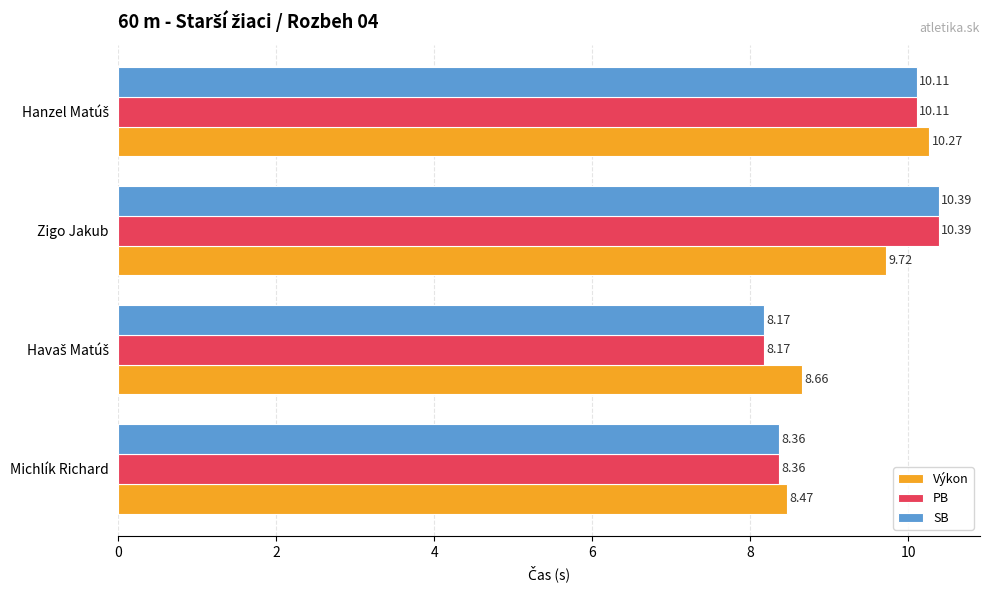

At how many categories does at least one series exceed 8?

4